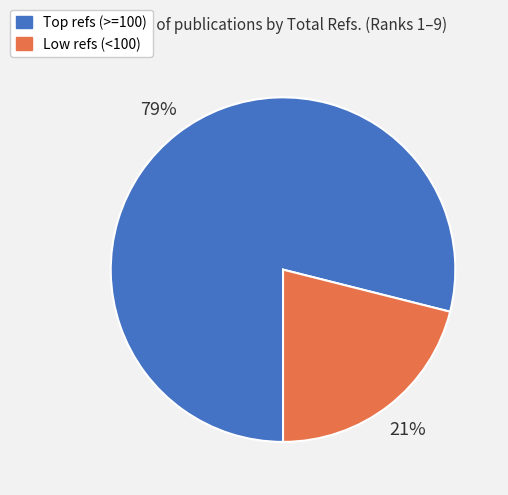

Count the number of slices in the pie.

2